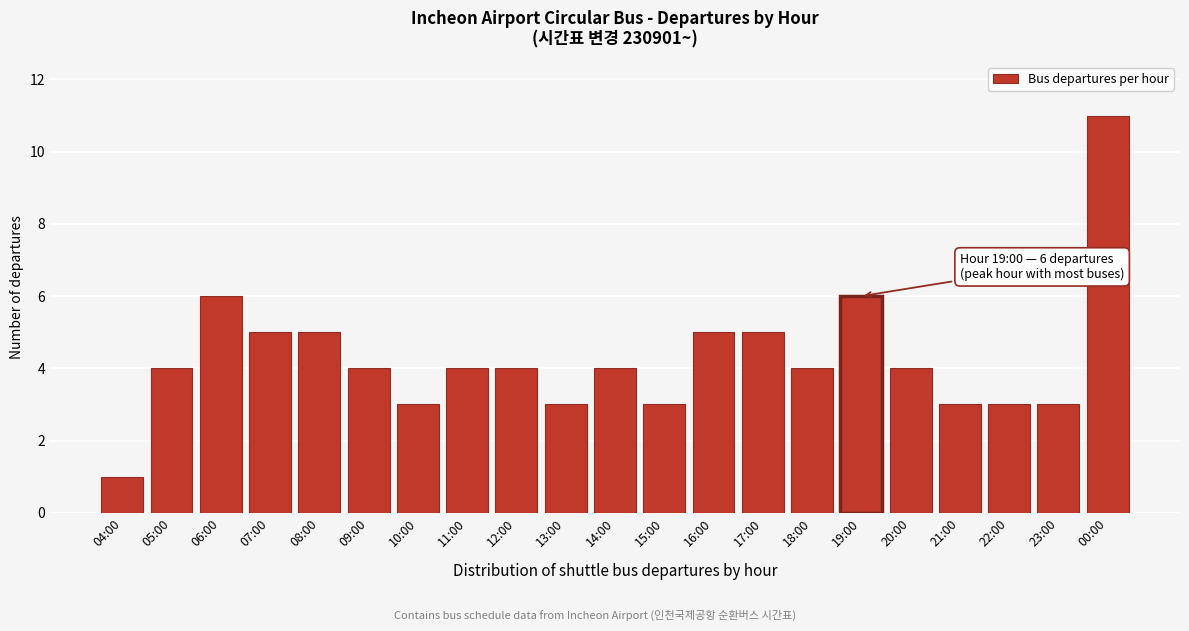

Reading left to right, what are all the values shown in this chart?

04:00=1	05:00=4	06:00=6	07:00=5	08:00=5	09:00=4	10:00=3	11:00=4	12:00=4	13:00=3	14:00=4	15:00=3	16:00=5	17:00=5	18:00=4	19:00=6	20:00=4	21:00=3	22:00=3	23:00=3	00:00=11